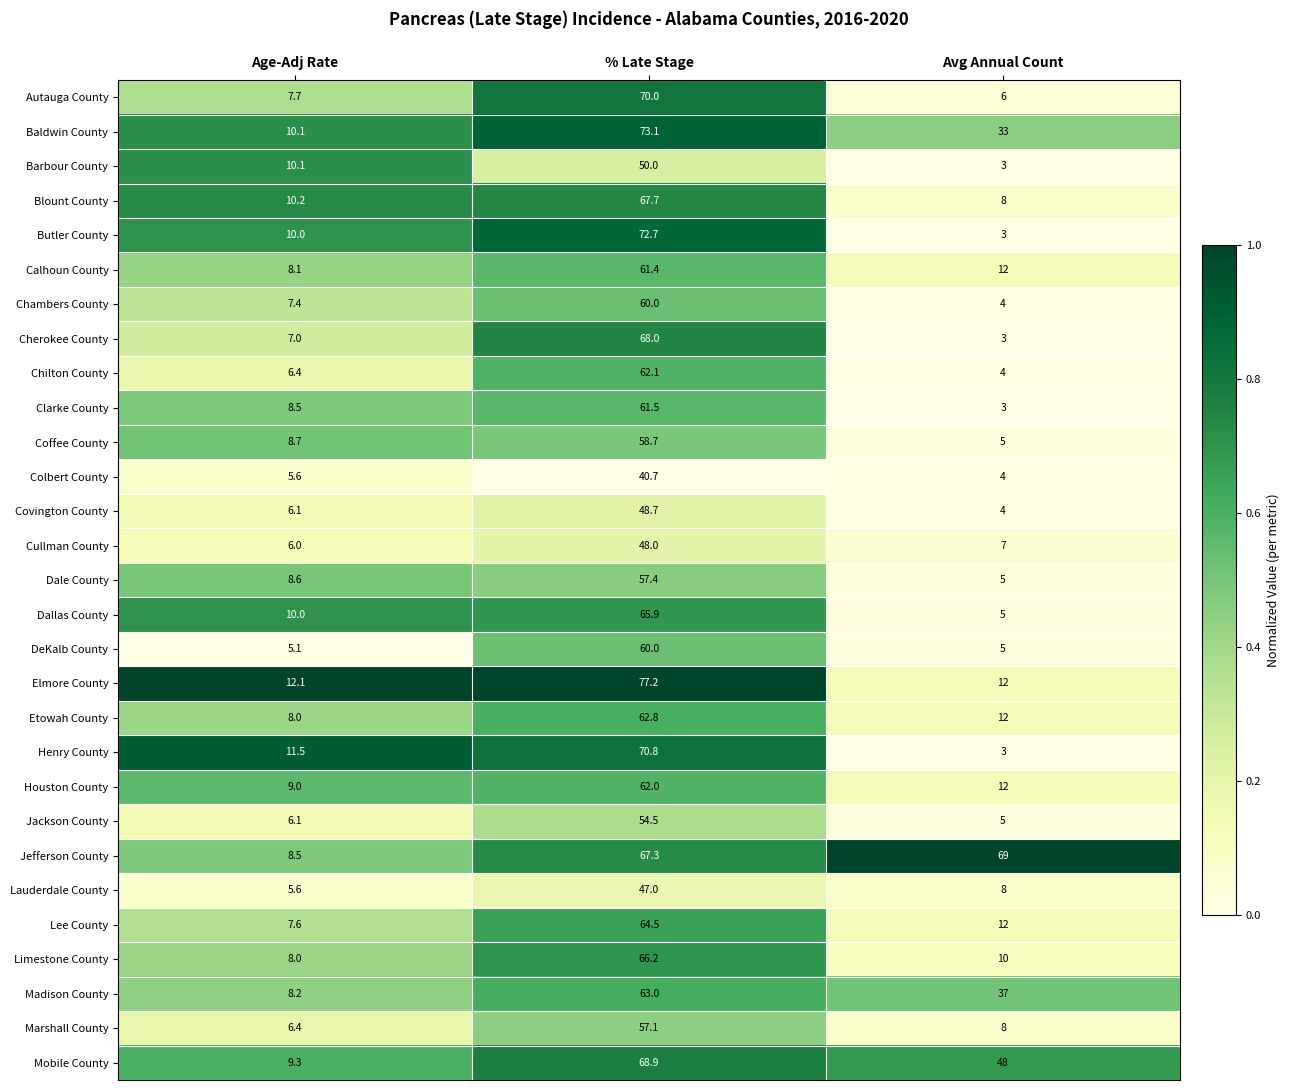

Which category has the highest value across all series?

% Late Stage